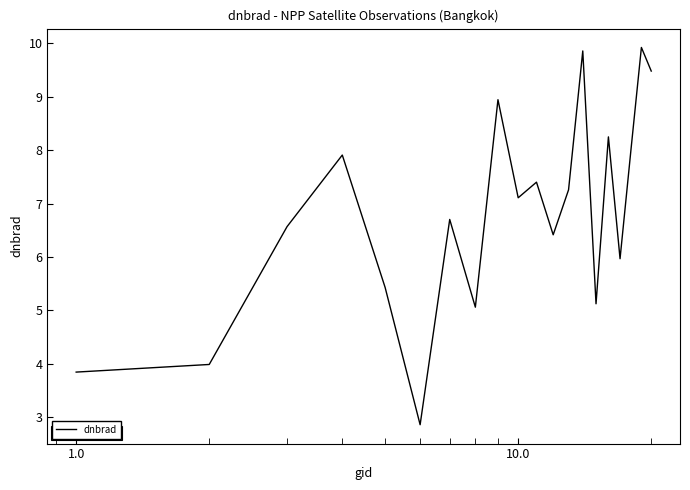

What is the minimum value shown in the chart?

2.9